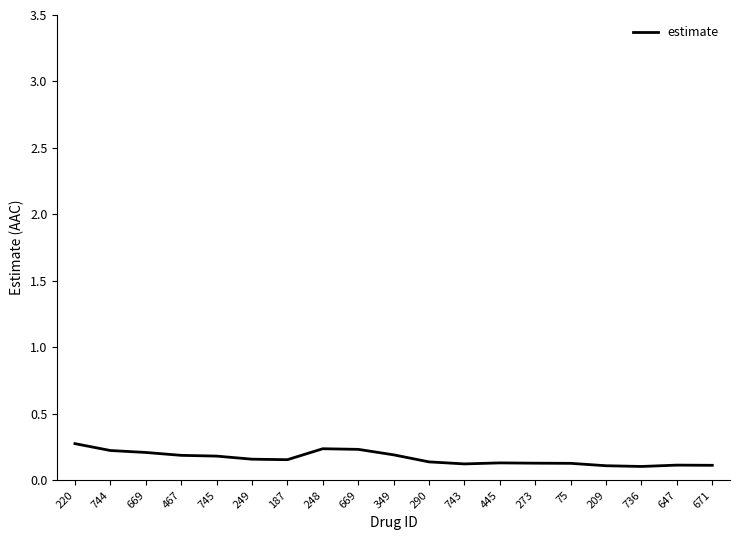

List the labels in order of value, largest first.

220, 248, 669, 744, 669, 349, 467, 745, 249, 187, 290, 445, 273, 75, 743, 647, 671, 209, 736